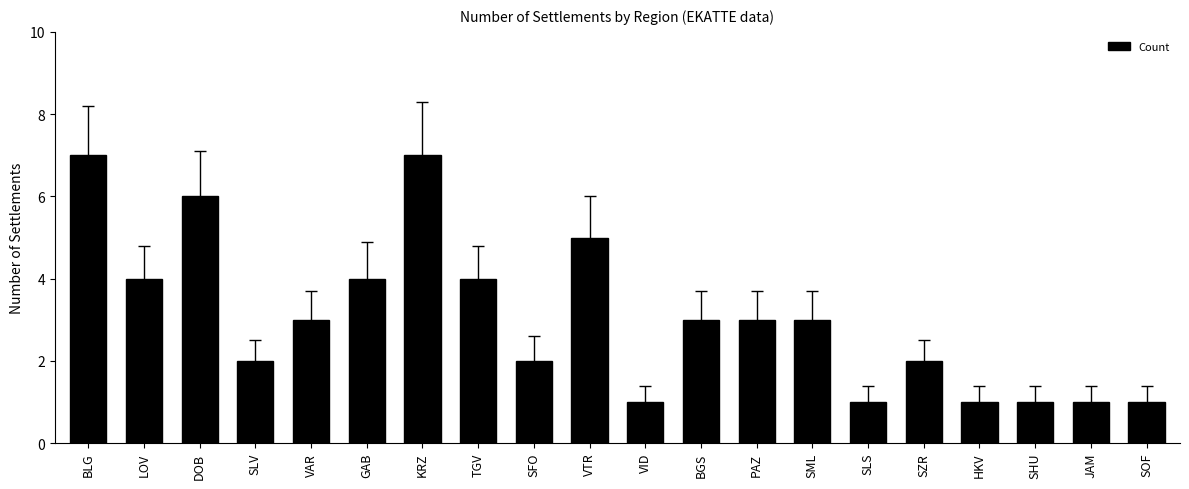

Which has a higher value, SLS or BGS?

BGS